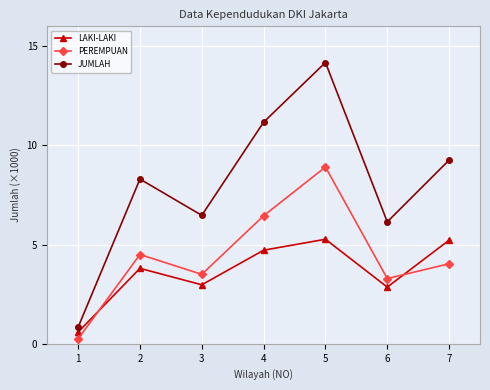

In JUMLAH, how many points are lower than both neighbors (excluding endpoints)?

2